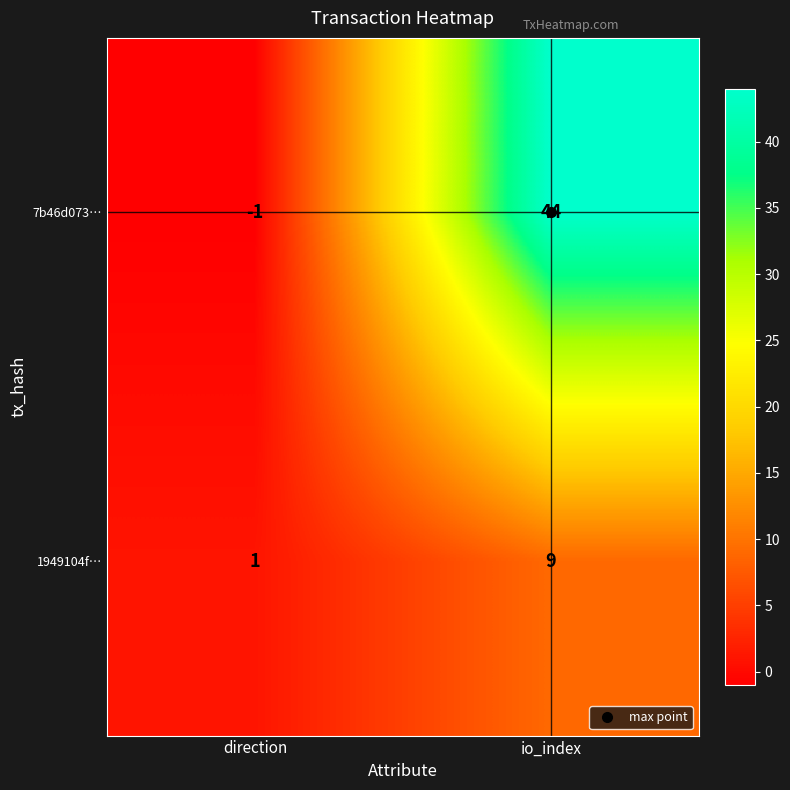

List the series in order of their overall mean, lowest first.

1949104f…, 7b46d073…